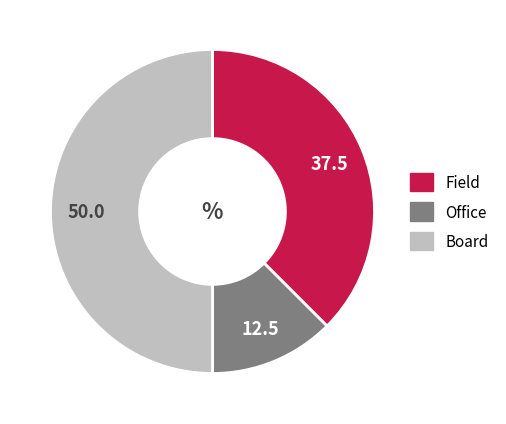

Combined, do Board and Office account for over 50%?

Yes